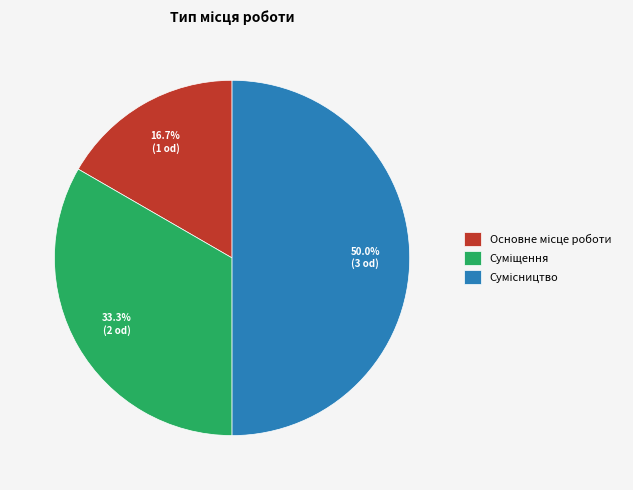

Does Основне місце роботи account for over 50% of the chart?

No